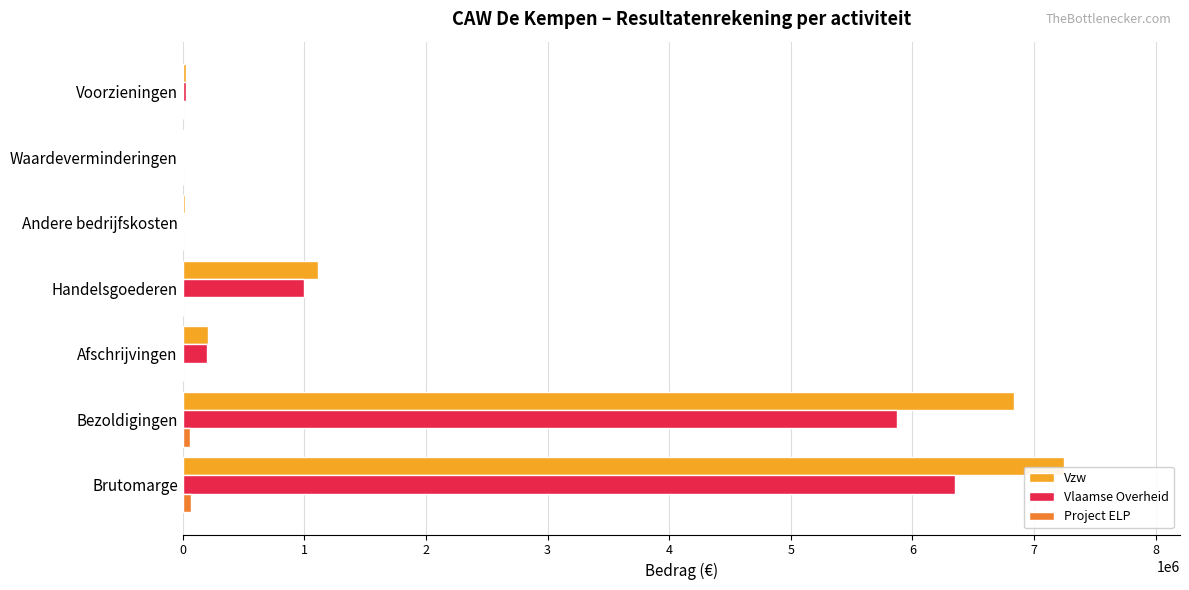

What is the maximum value for Vlaamse Overheid?

6347773.0